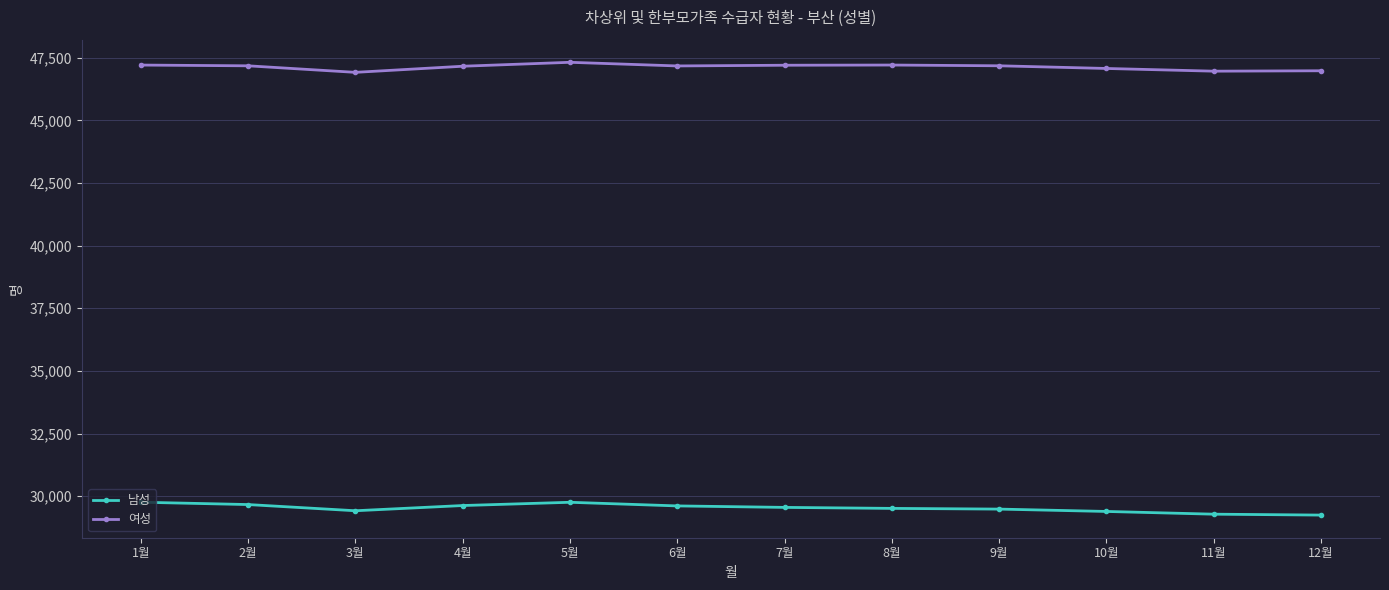

What is the label of the 12th point from the left?

12월